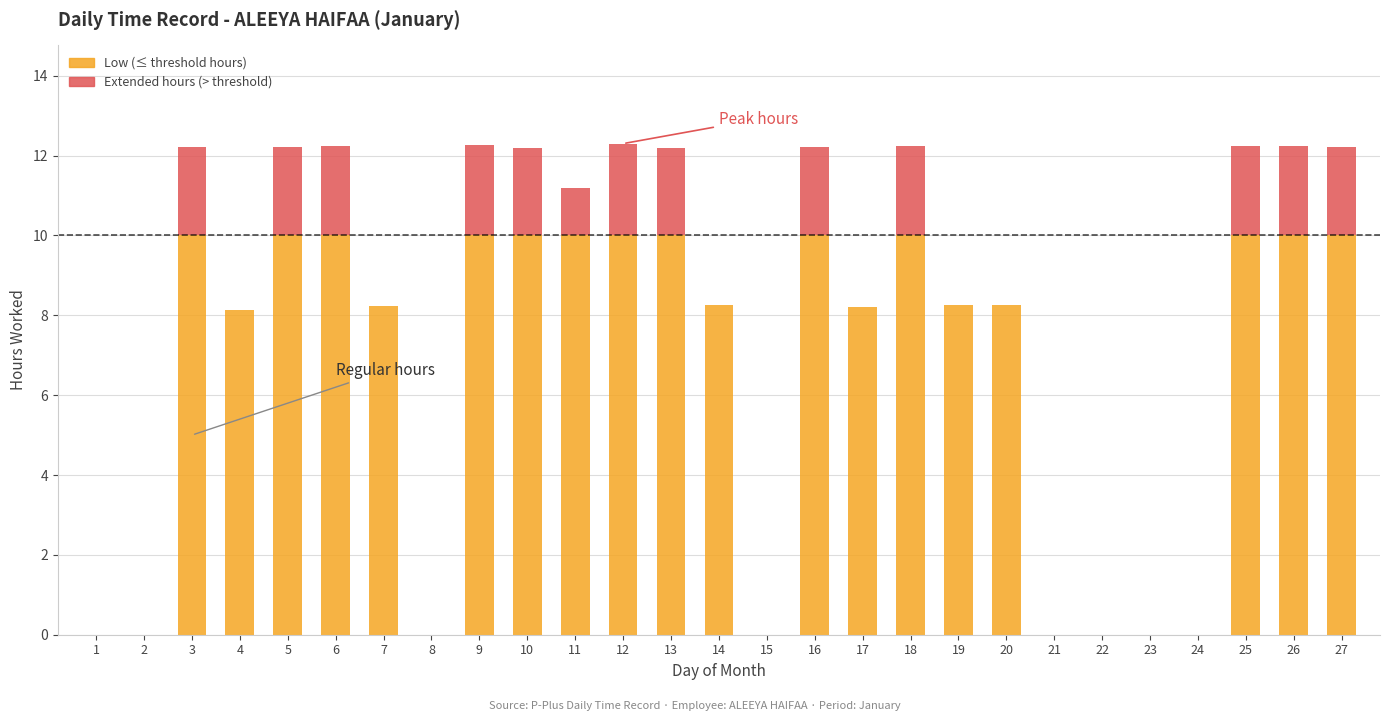

How many data points in Low (≤ threshold hours) are above 8?

19